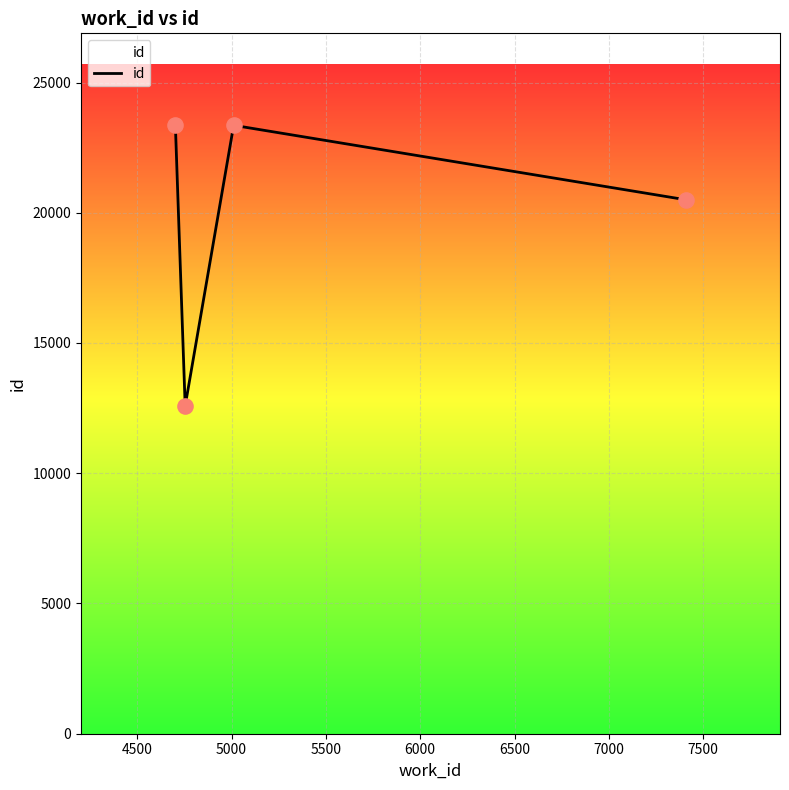

What is the average value?

19956